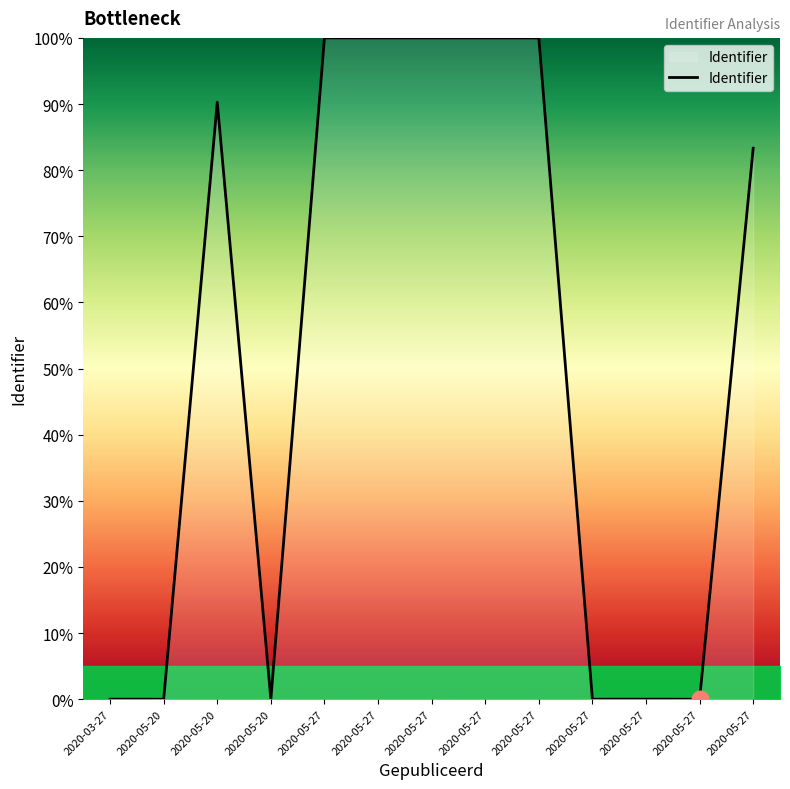

How many lines are shown in the chart?

1